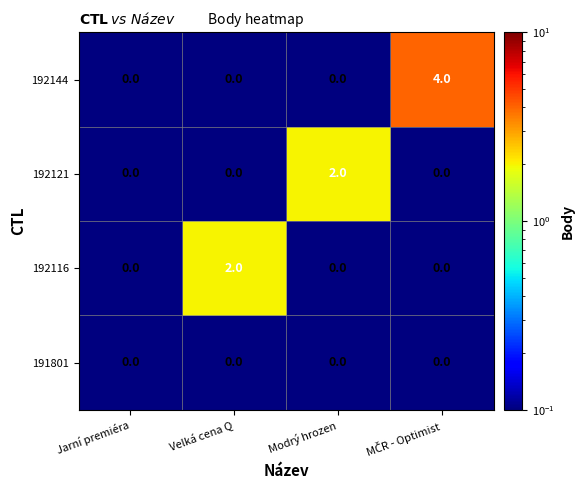

At how many categories does at least one series exceed 1?

3